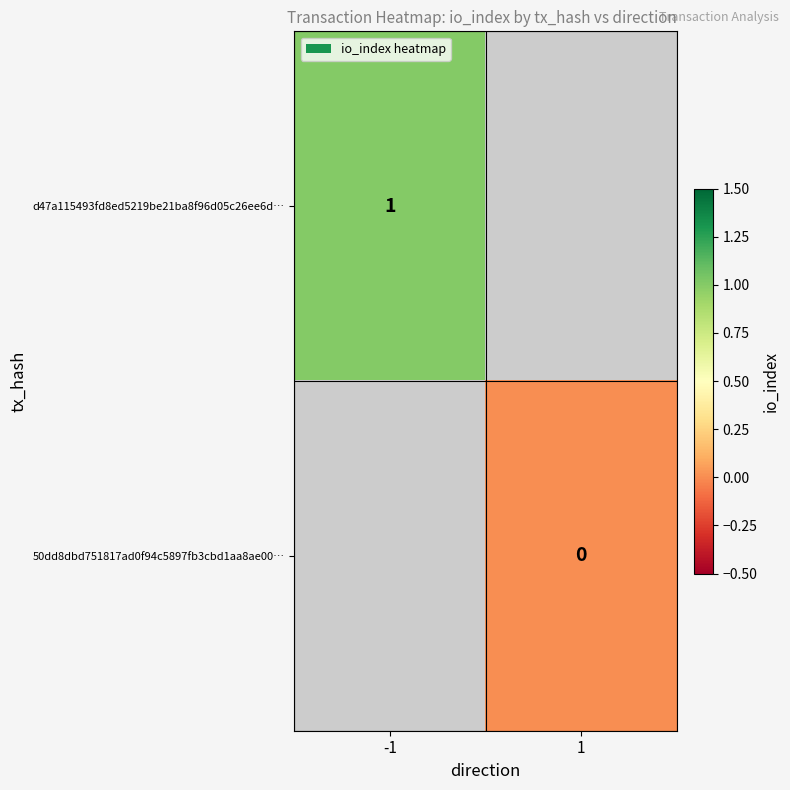

Is it true that d47a115493fd8ed5219be21ba8f96d05c26ee6d… equals 0 at -1?

False